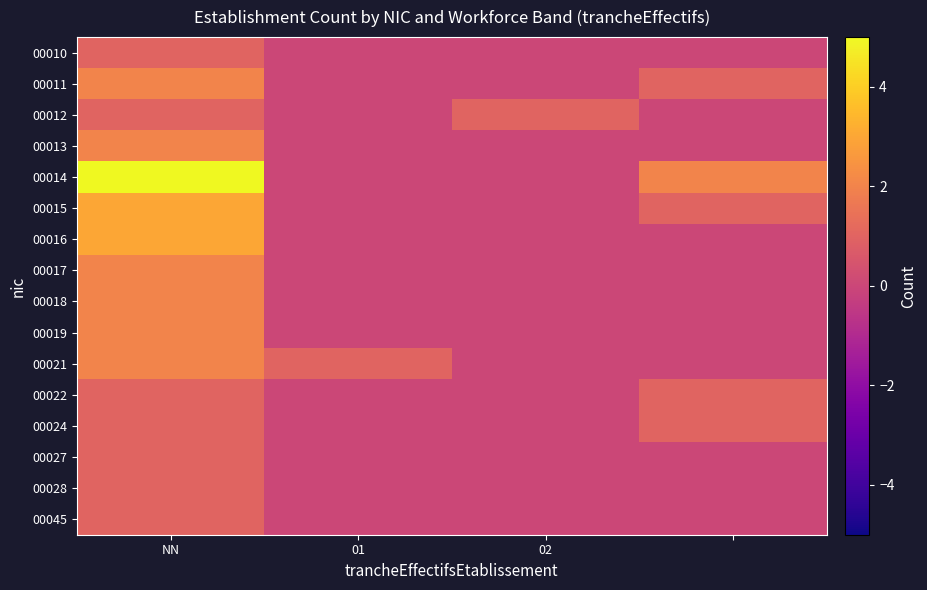

What is the maximum value shown in the chart?

5